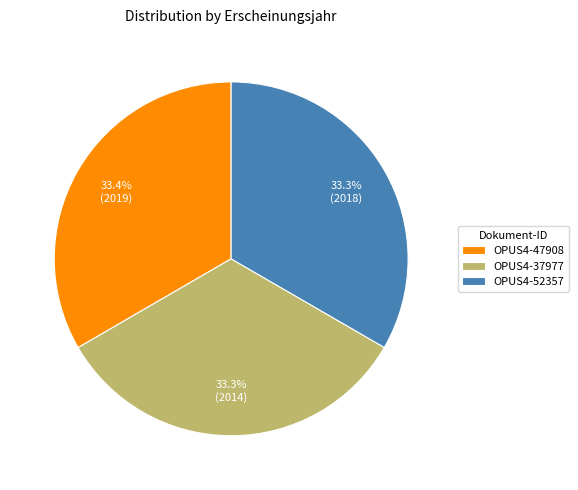

Approximately how many times larger is the value at OPUS4-37977 compared to OPUS4-47908?

1.0